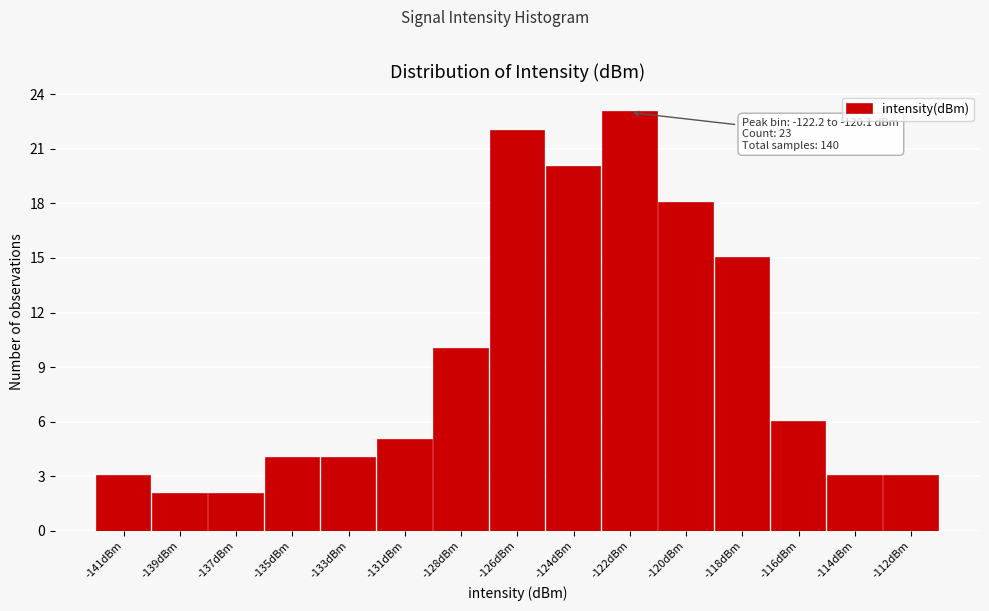

Reading left to right, what are all the values shown in this chart?

3	2	2	4	4	5	10	22	20	23	18	15	6	3	3